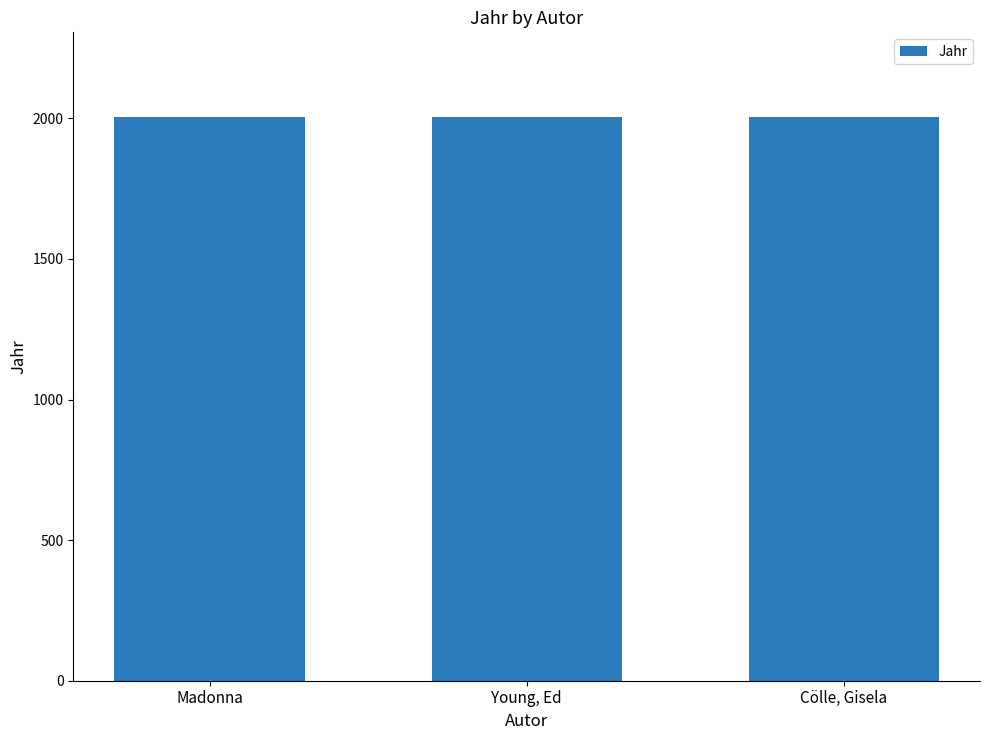

What position from the right is Cölle, Gisela?

1